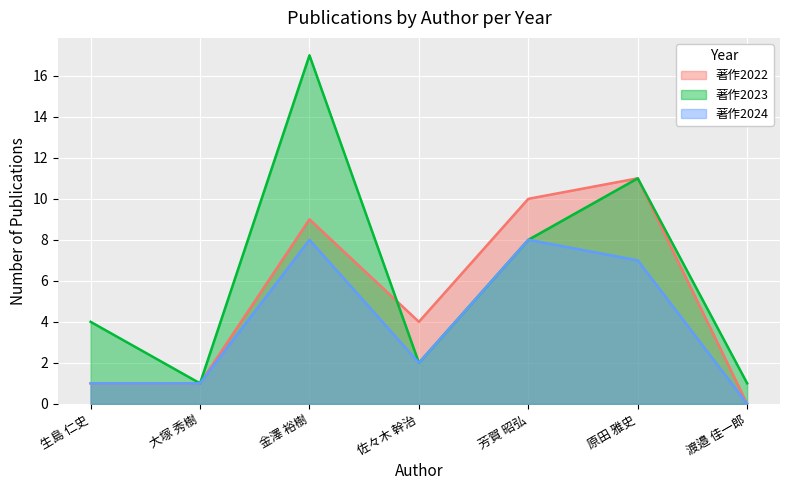

What is the total value across all series at 金澤 裕樹?

34